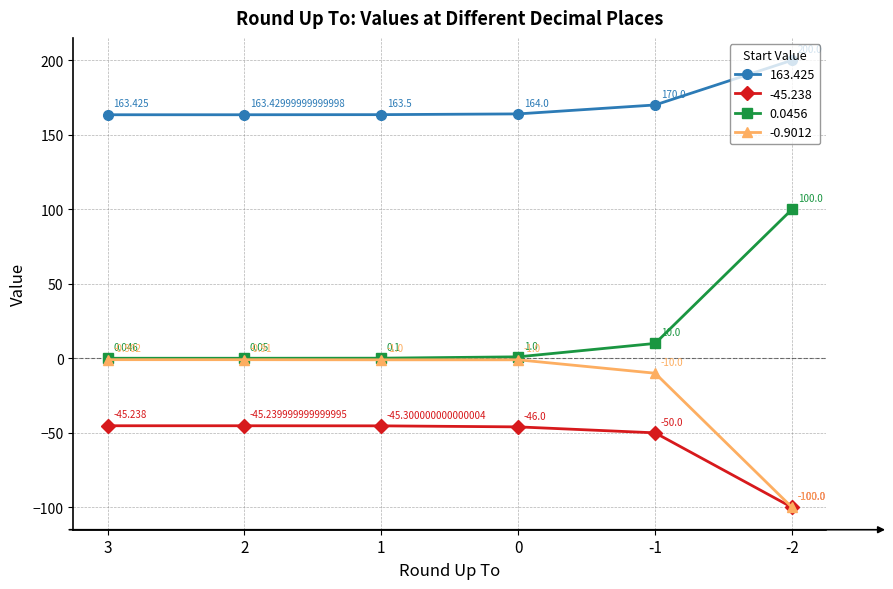

True or false: -45.238 has more than 0 interior local peaks.

False